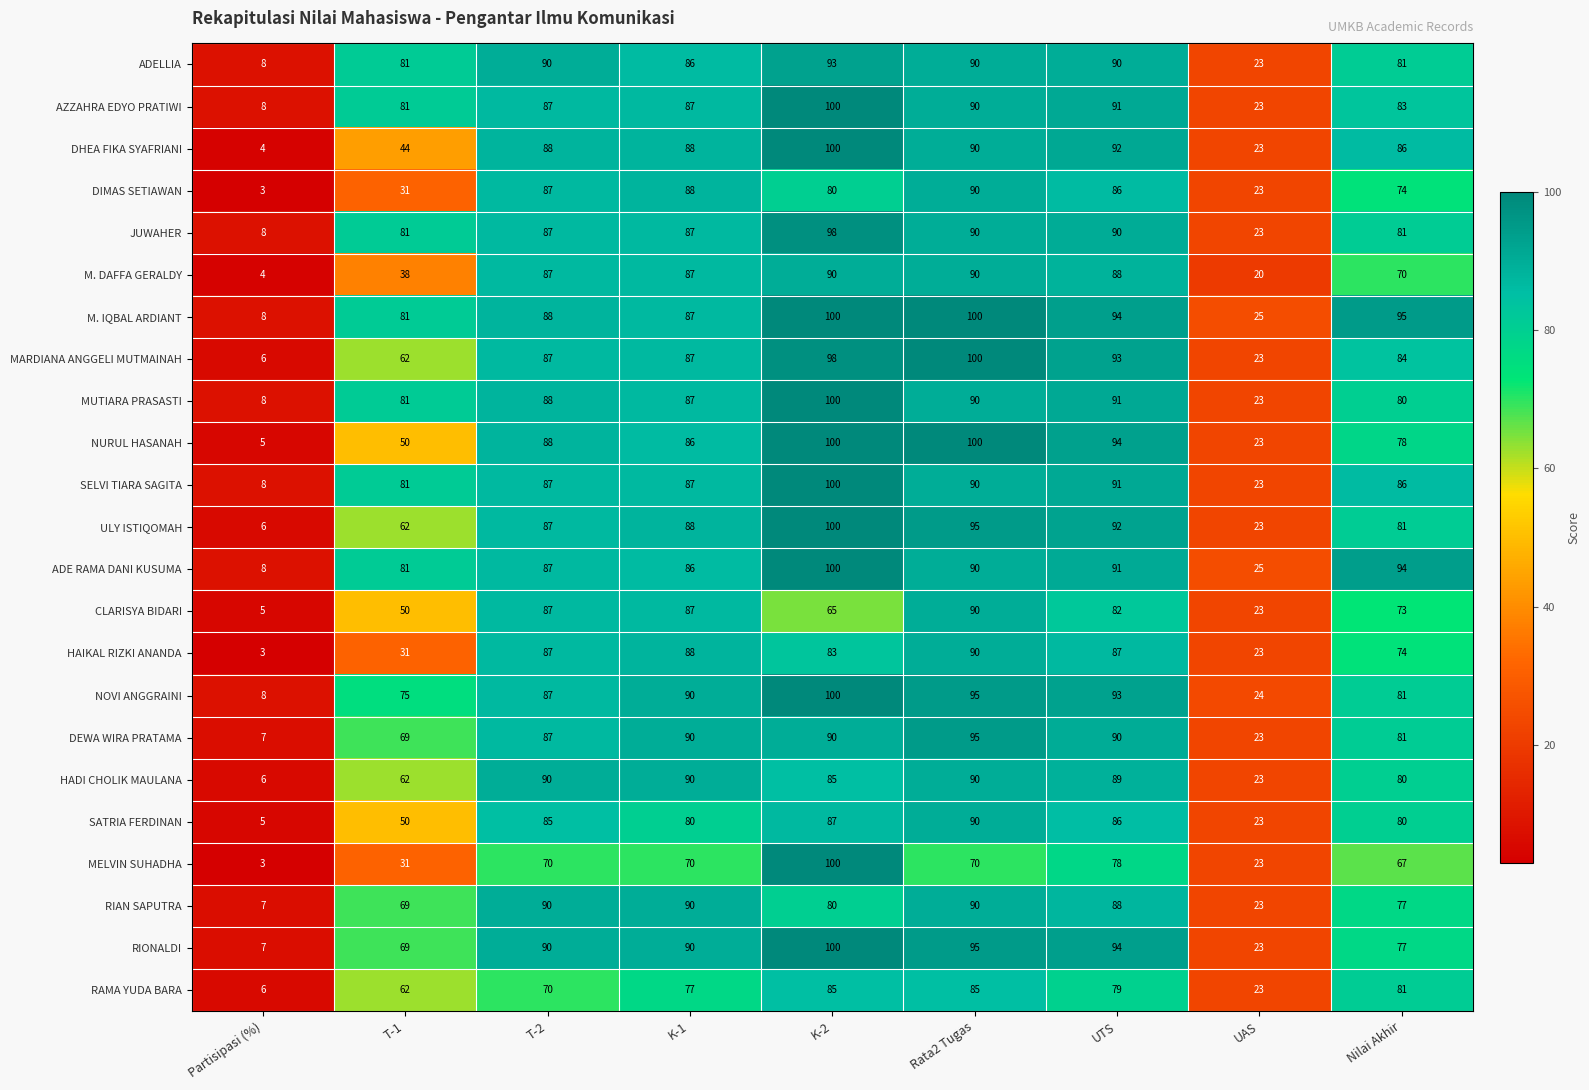

What is the highest value of the MARDIANA ANGGELI MUTMAINAH series?

100